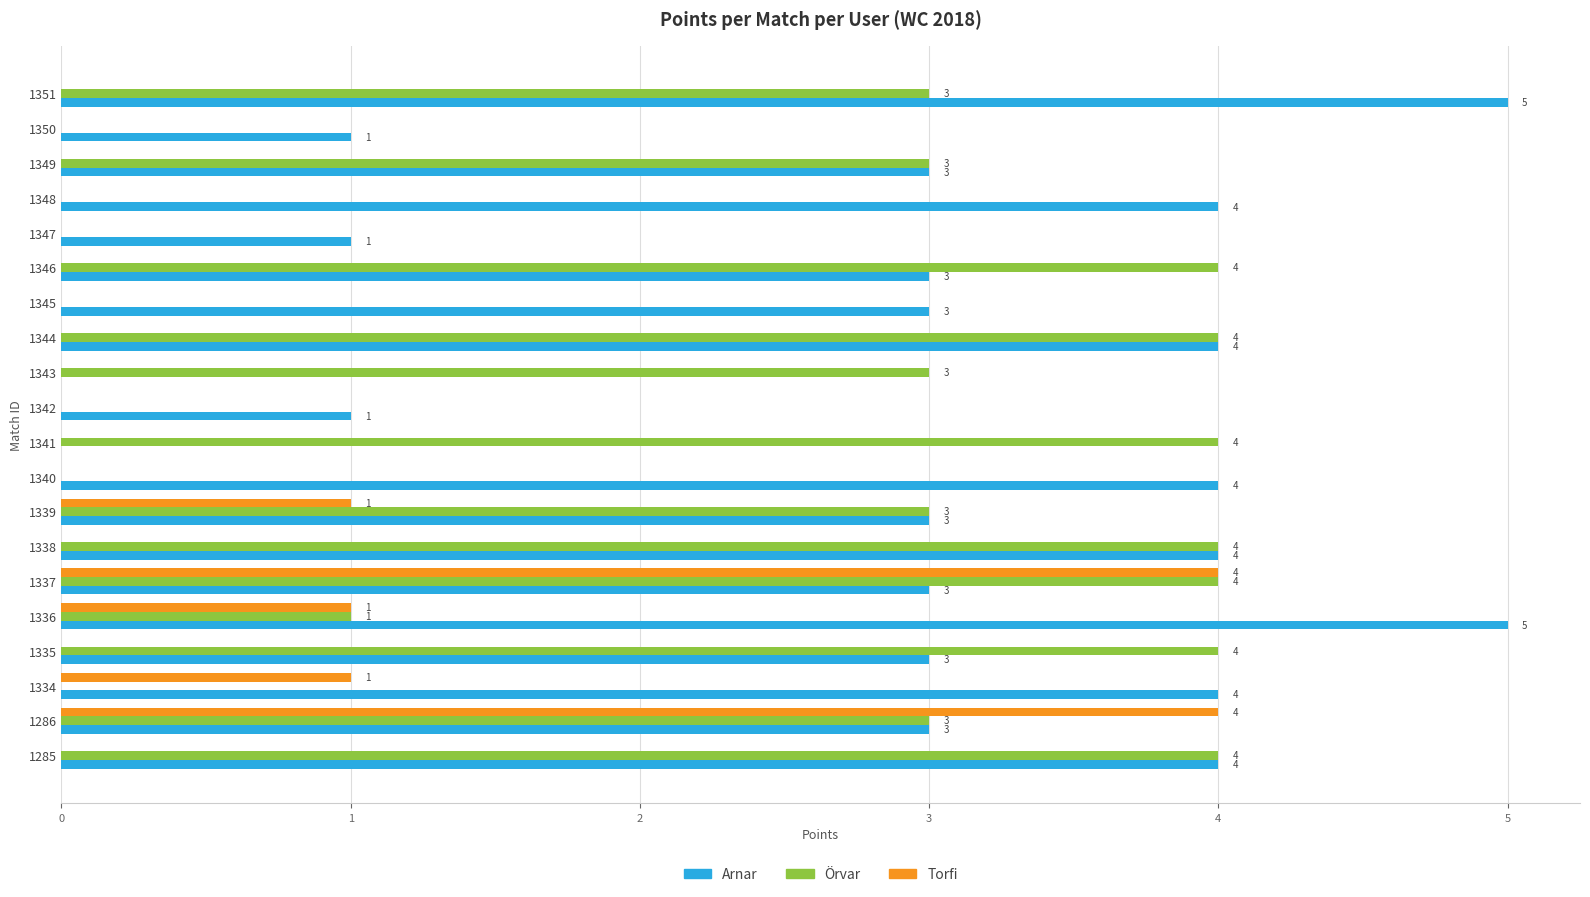

What is the maximum value shown in the chart?

5